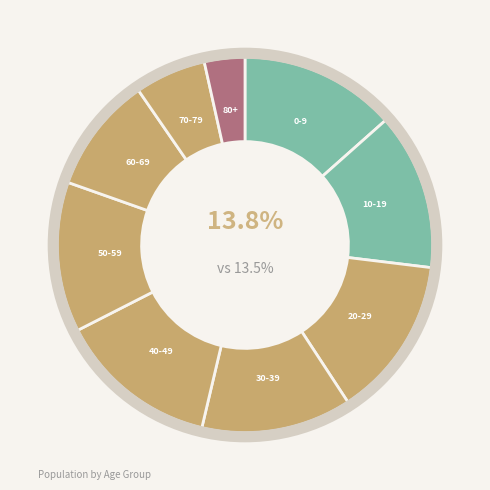

What percentage is the 80+ slice, to the nearest percent?

3%